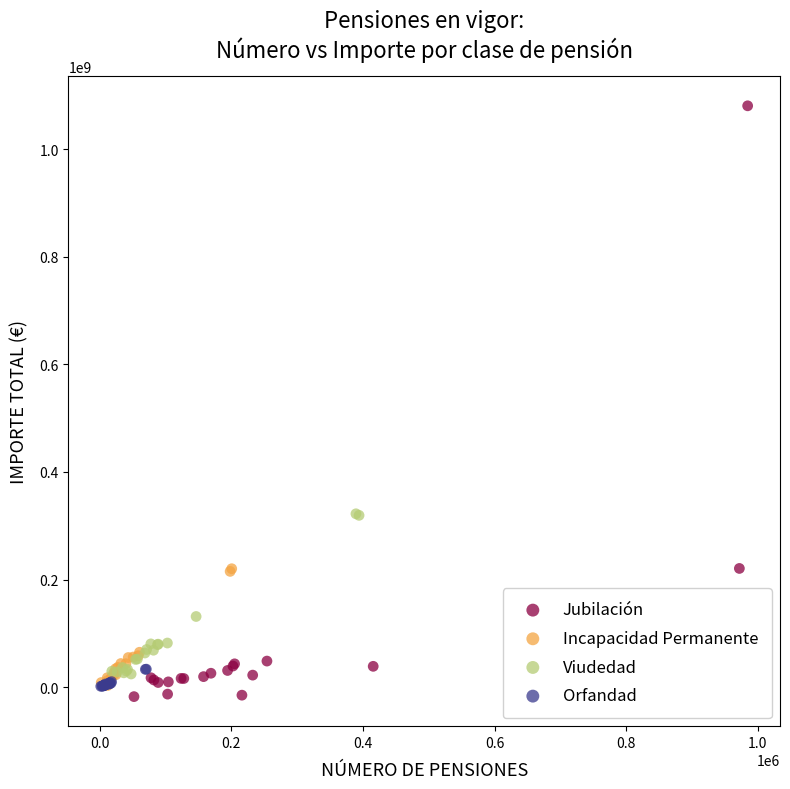

What are all the series names shown in the legend?

Jubilación, Incapacidad Permanente, Viudedad, Orfandad